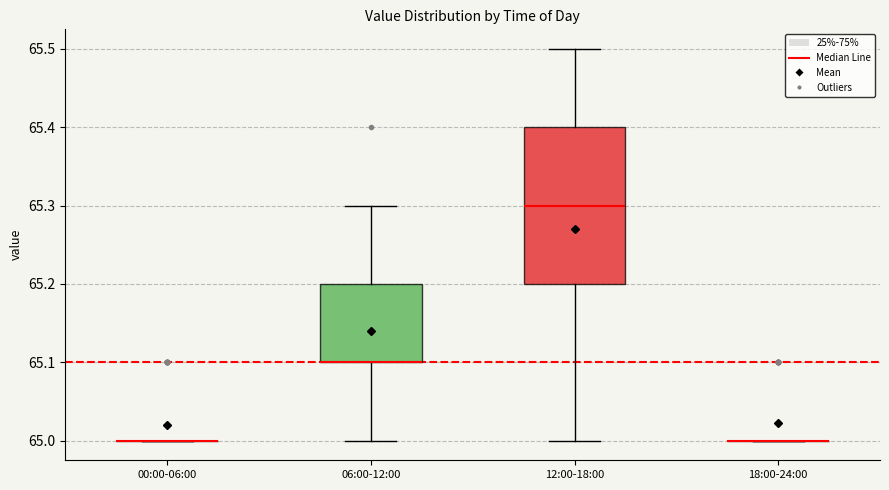

Comparing the boxes themselves (not the whiskers), which one is the tallest?

12:00-18:00